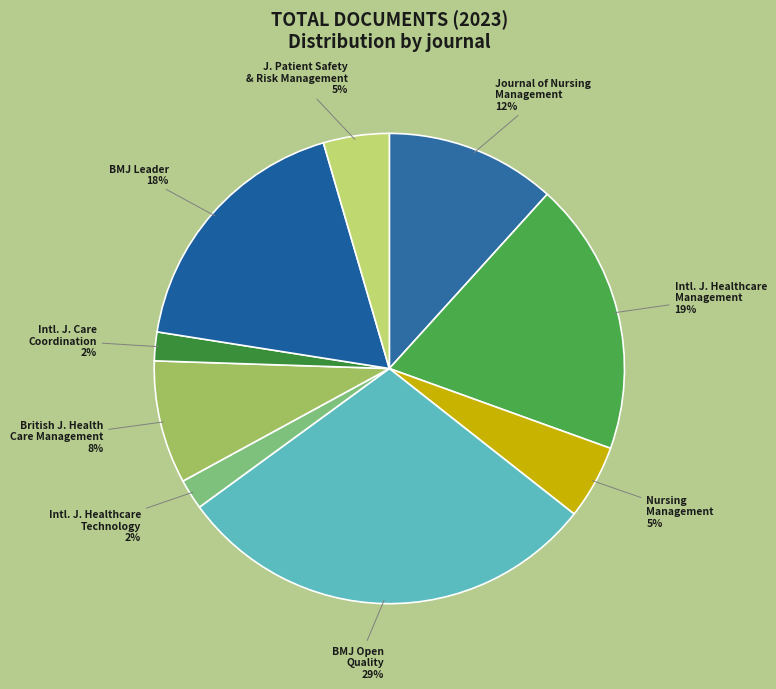

What is the smallest slice in the pie chart?

International Journal of Care Coordination